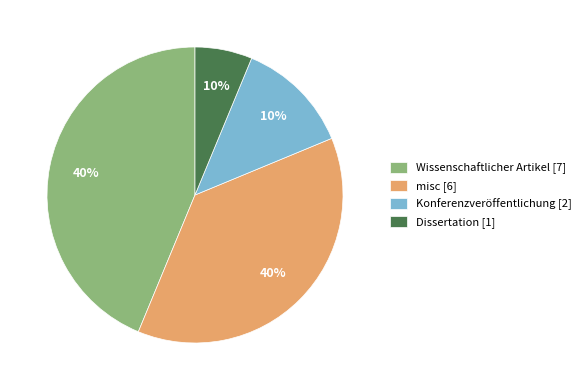

The Konferenzveröffentlichung [2] slice represents 11% of the pie. True or false?

False